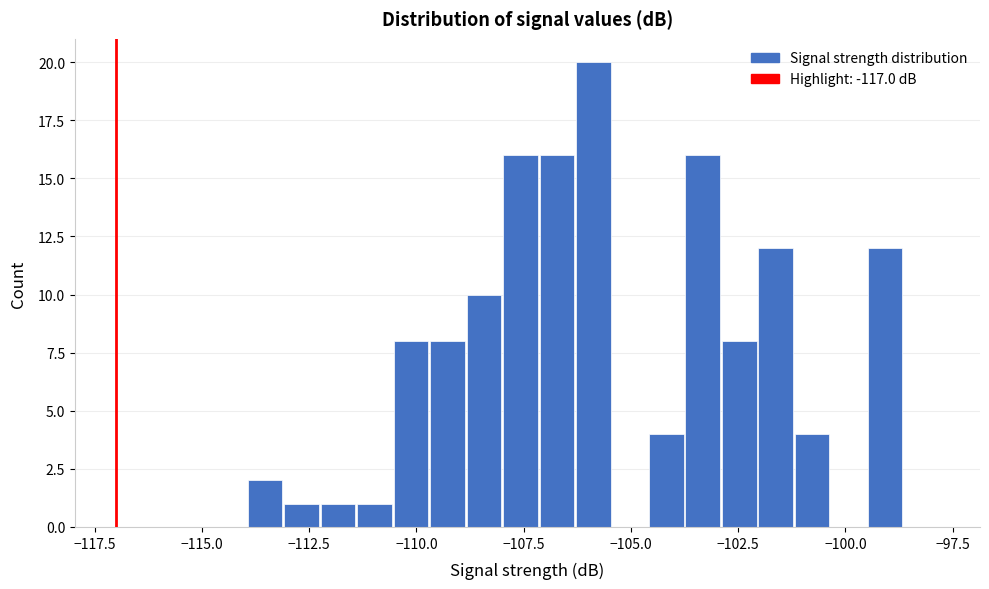

Around what value on the x-axis is the tallest bar? Give the approximate position of its centre, as read against the axis.

-106.0